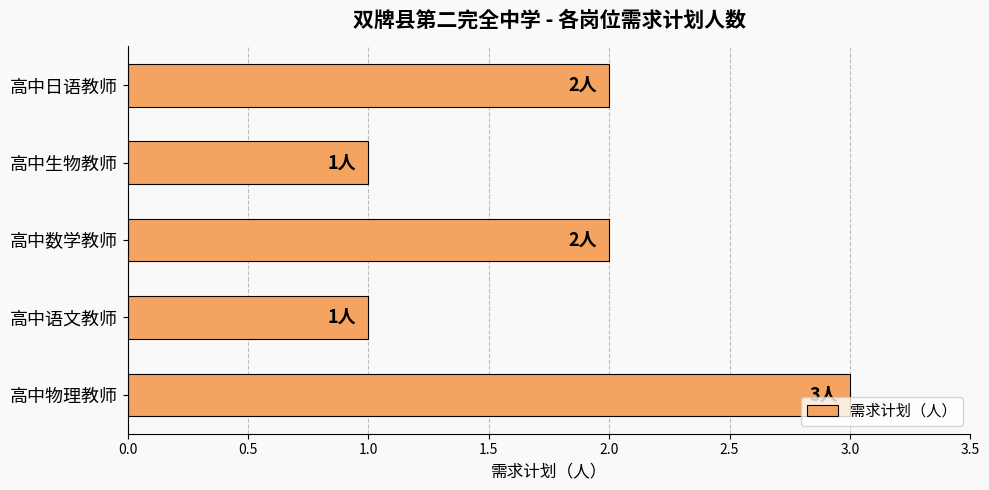

The chart shows a value of 3 at 高中日语教师. True or false?

False